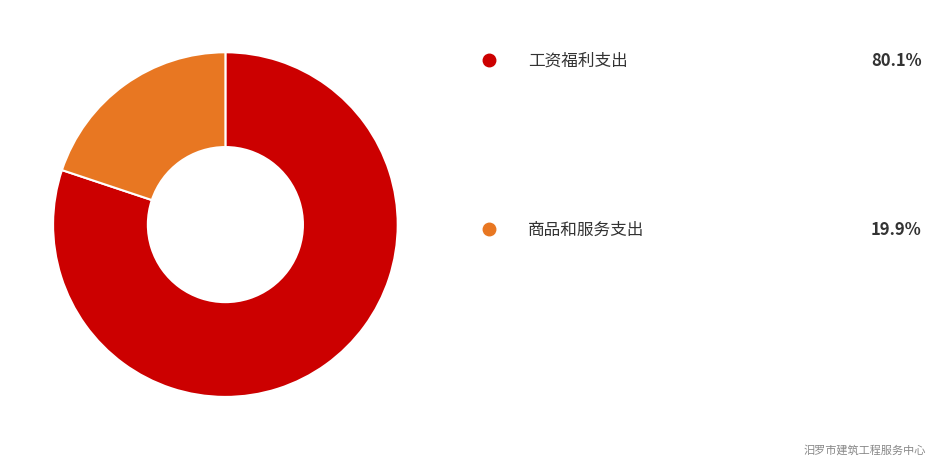

Is there any slice that represents more than half of the pie?

Yes